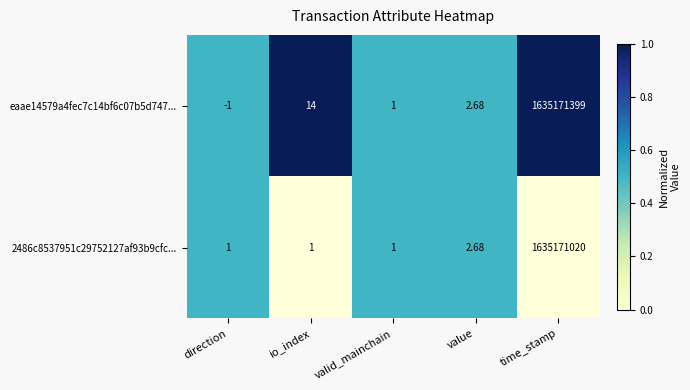

Rank the categories by eaae14579a4fec7c14bf6c07b5d747... value from highest to lowest.

time_stamp, io_index, value, valid_mainchain, direction